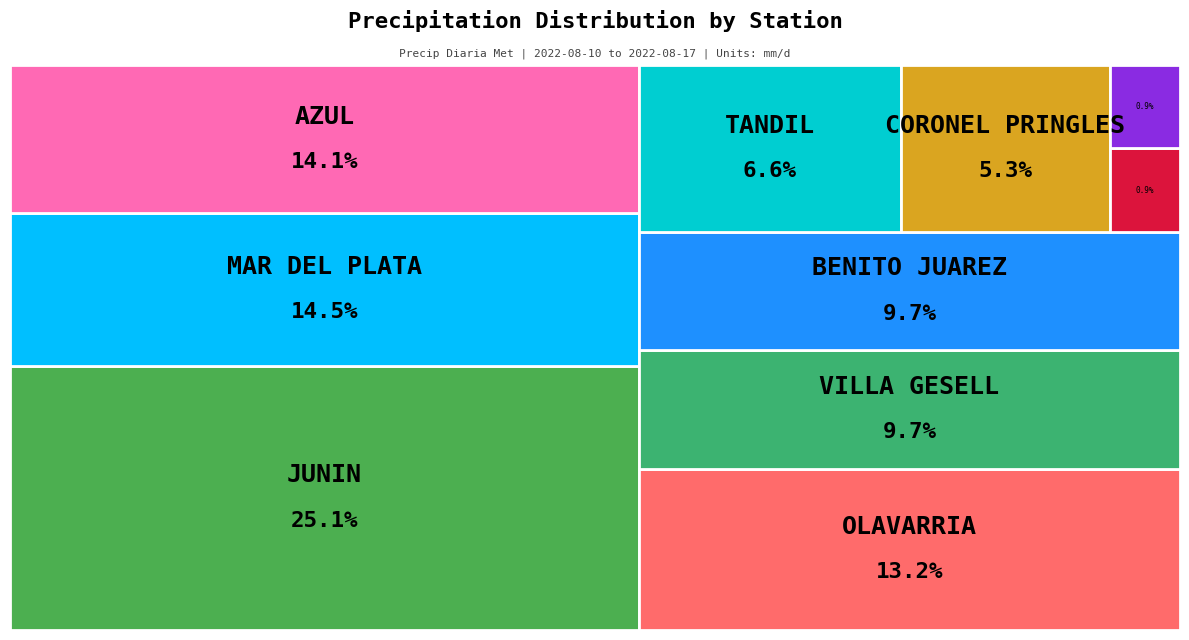

Rank the categories by value from lowest to highest.

BAHIA BLANCA AERO, MARCOS JUAREZ AERO, PEHUAJO AERO, CONCORDIA AERO, CORONEL PRINGLES AERO, TANDIL AERO, VILLA GESELL AERO, BENITO JUAREZ AERO, OLAVARRIA AERO, AZUL AERO, MAR DEL PLATA AERO, JUNIN AERO